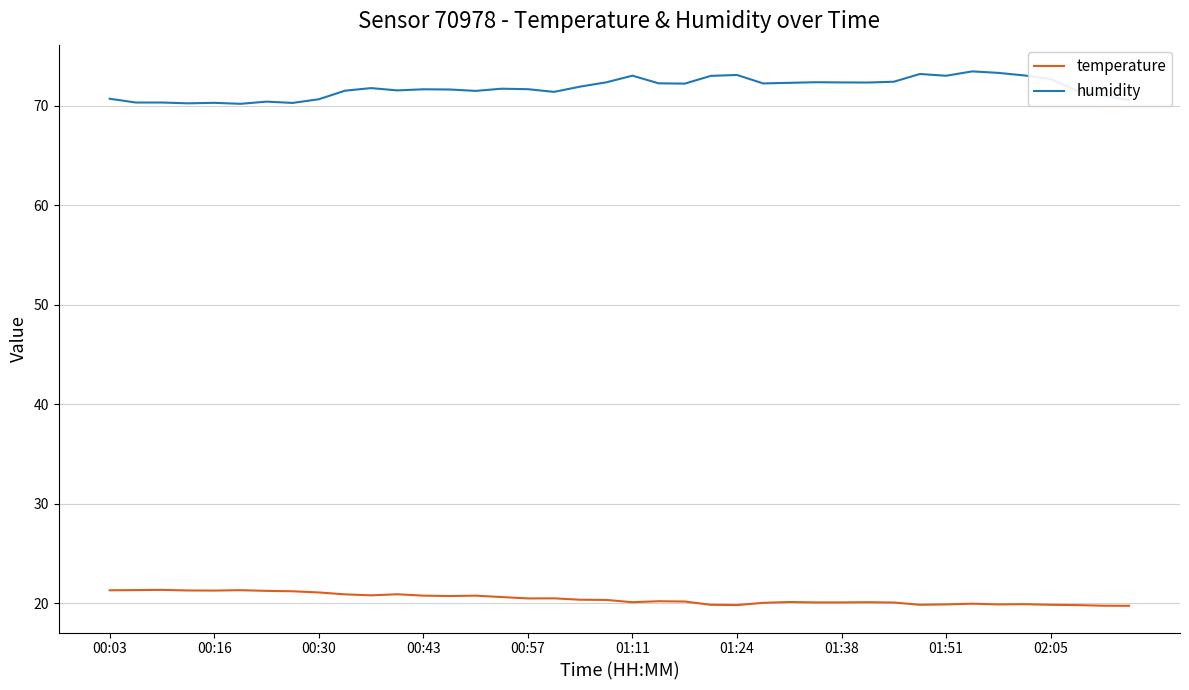

What is the average value of the temperature series?

20.4